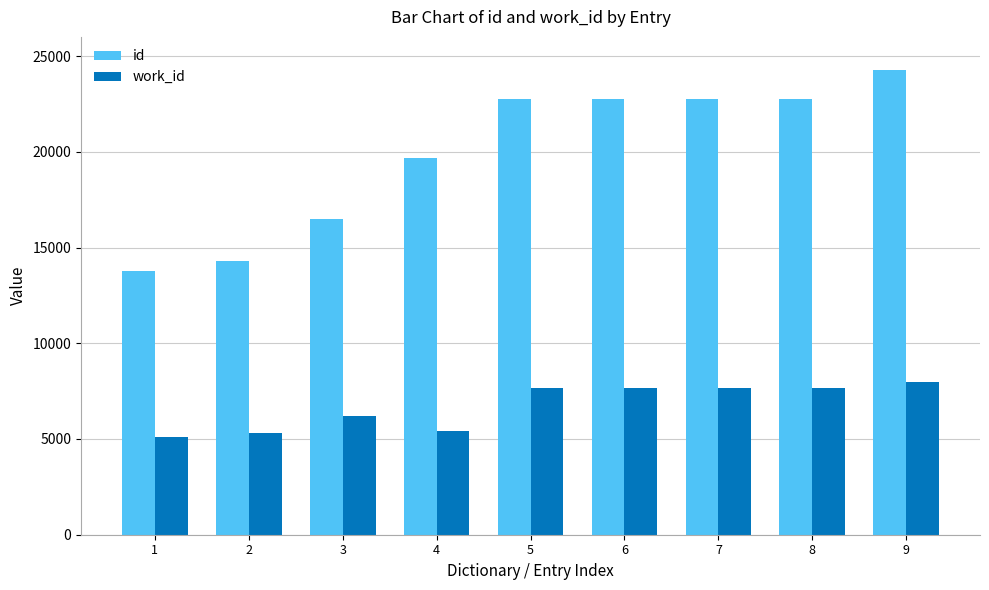

Which series changed the most between 3 and 6?

id